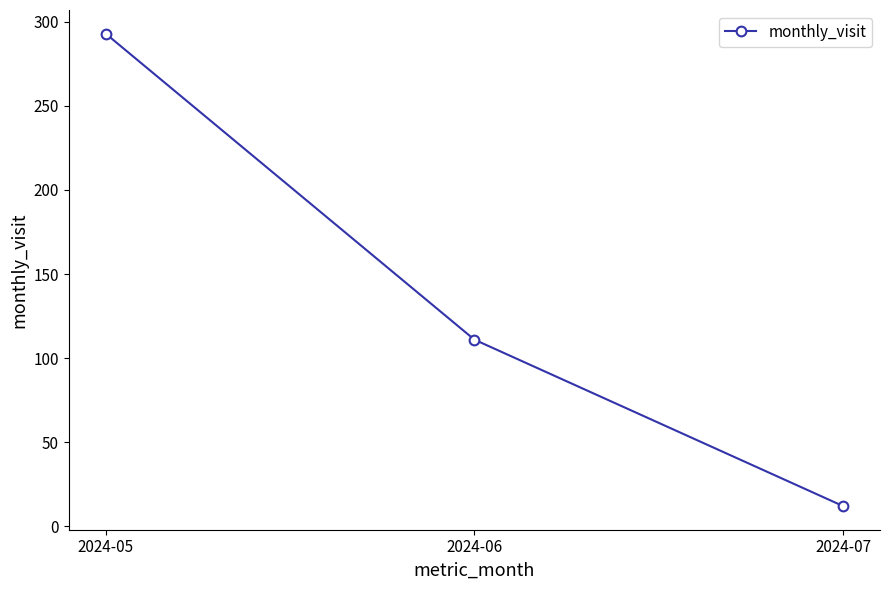

True or false: the data shows 180 at 2024-06.

False